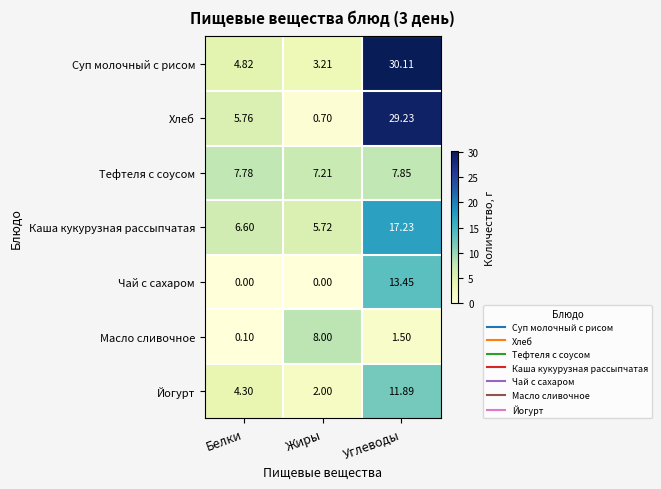

At Белки, list the series in order from smallest to largest.

Чай с сахаром, Масло сливочное, Йогурт, Суп молочный с рисом, Хлеб, Каша кукурузная рассыпчатая, Тефтеля с соусом